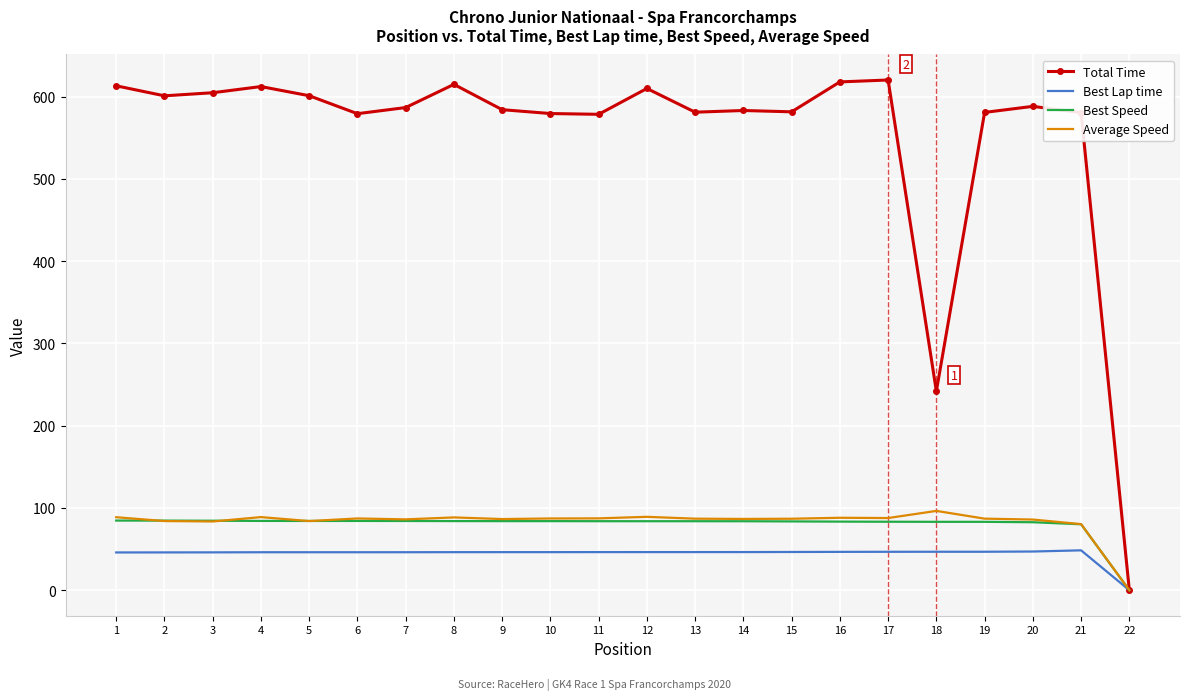

The Best Speed series shows 119.6 at 18. True or false?

False